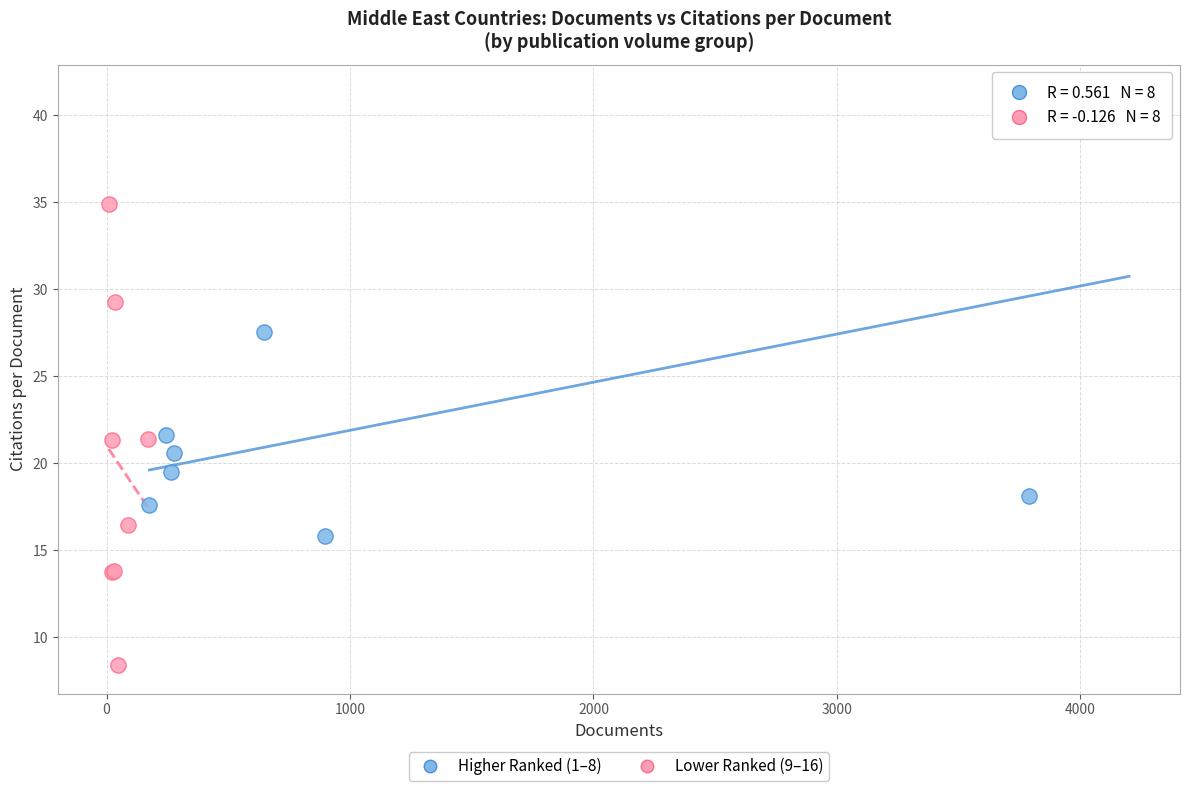

Which series reaches the minimum Y coordinate?

Lower Ranked (9–16)